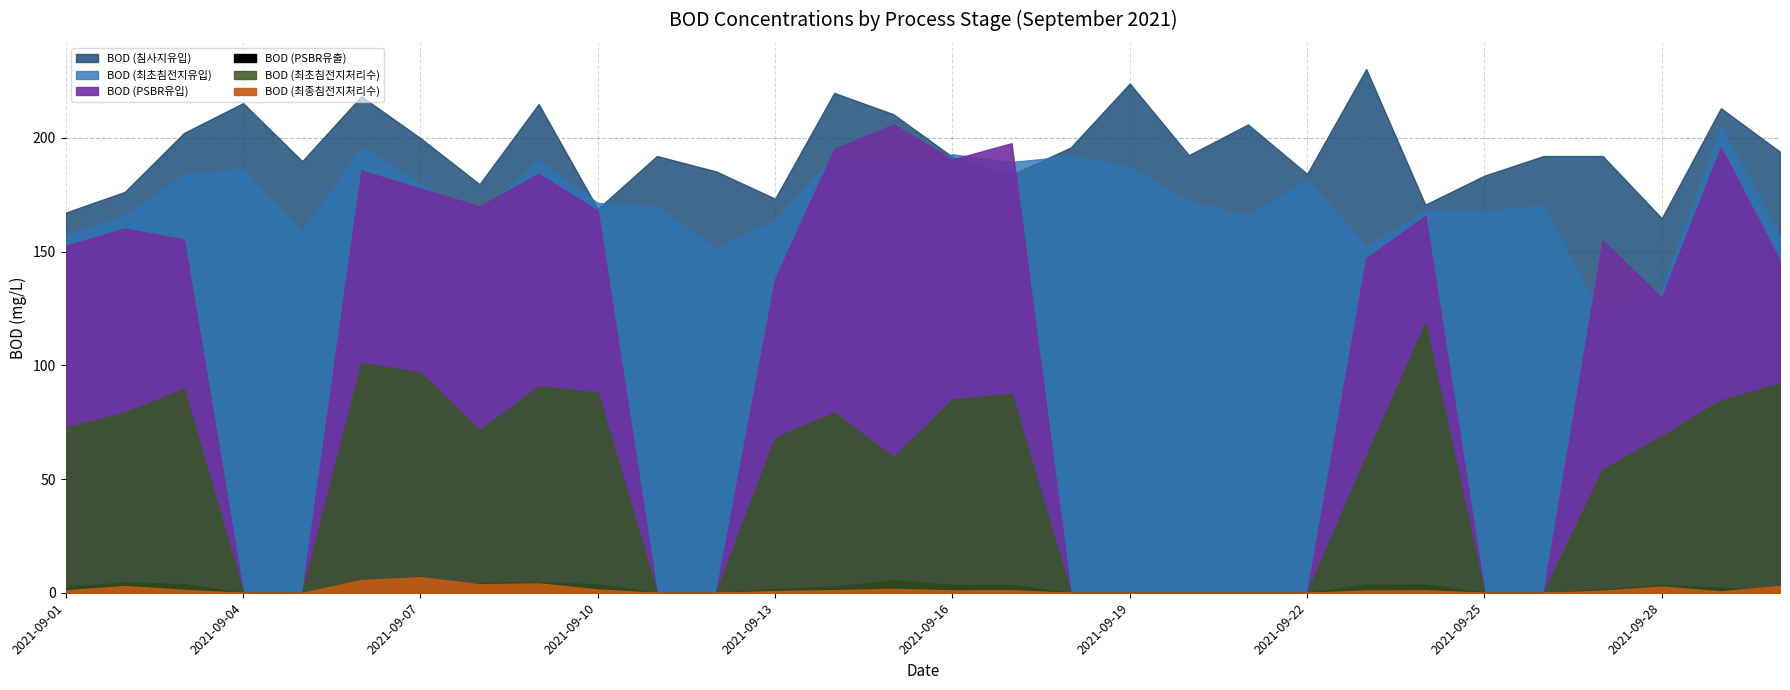

Which series changed the most between 2021-09-13 and 2021-09-30?

BOD (최초침전지처리수)